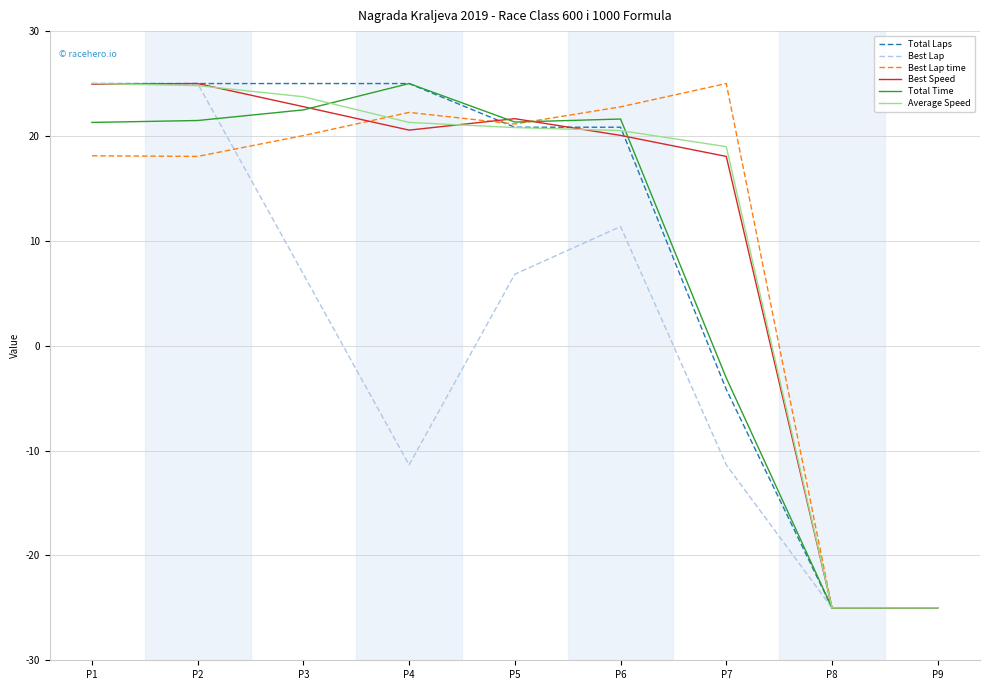

Is the value of Average Speed at P6 greater than the value of Best Lap at P7?

Yes